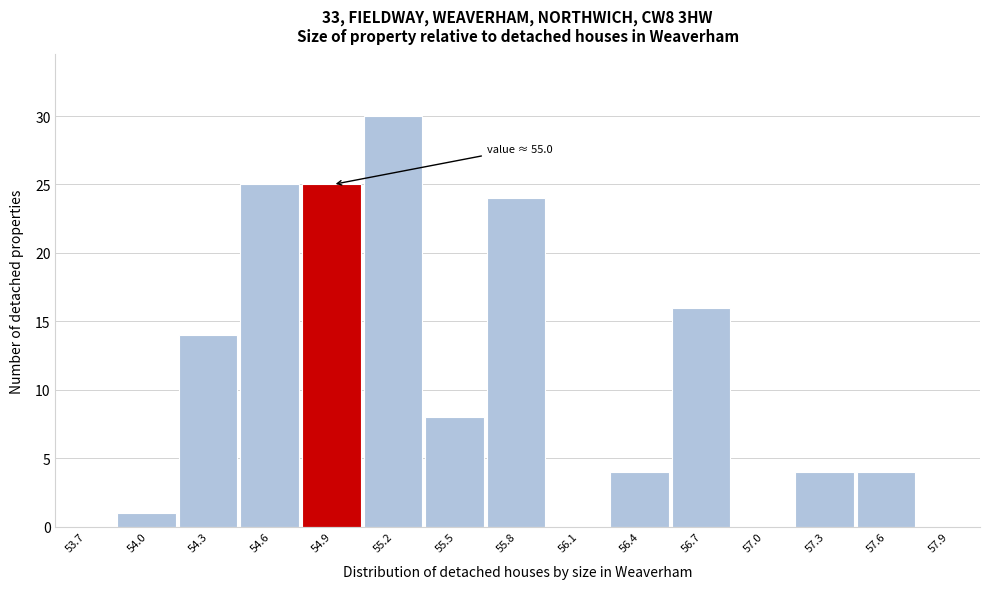

Reading left to right, extract all data points from this chart.

53.7=0	54.0=1	54.3=14	54.6=25	54.9=25	55.2=30	55.5=8	55.8=24	56.1=0	56.4=4	56.7=16	57.0=0	57.3=4	57.6=4	57.9=0